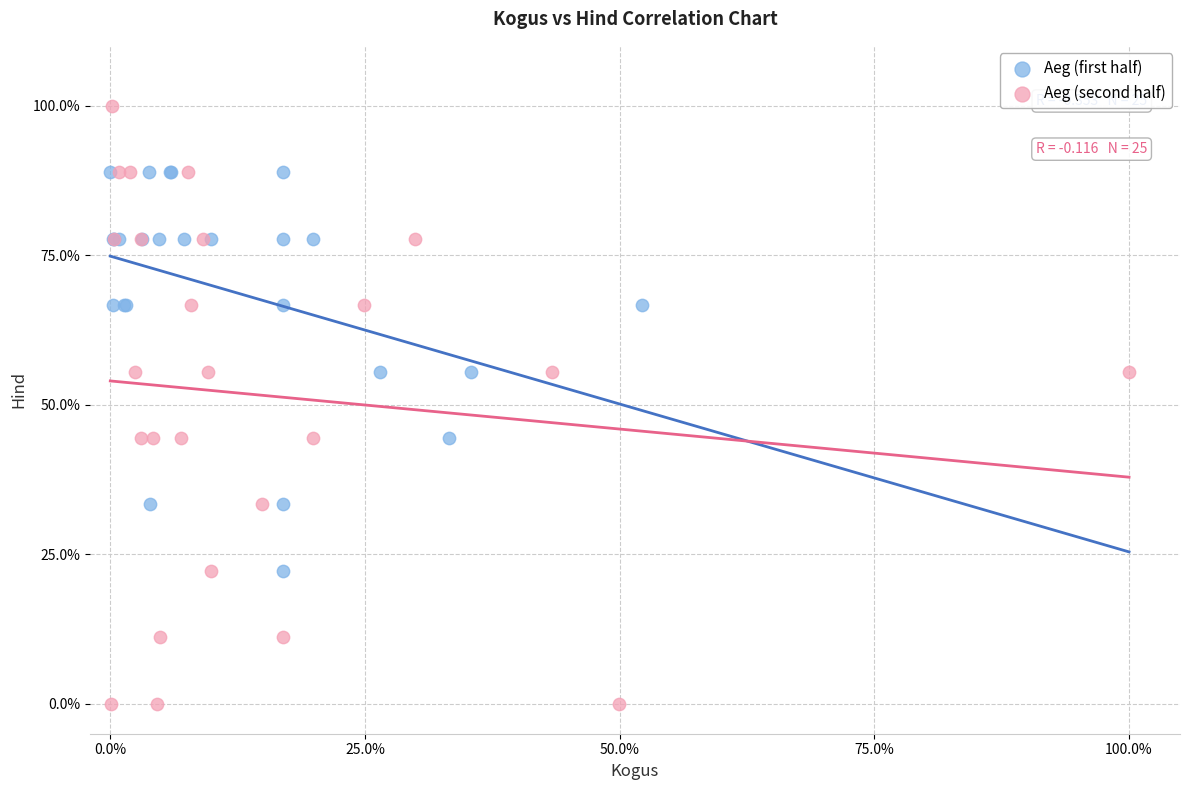

Which series reaches the minimum Y coordinate?

Aeg (second half)